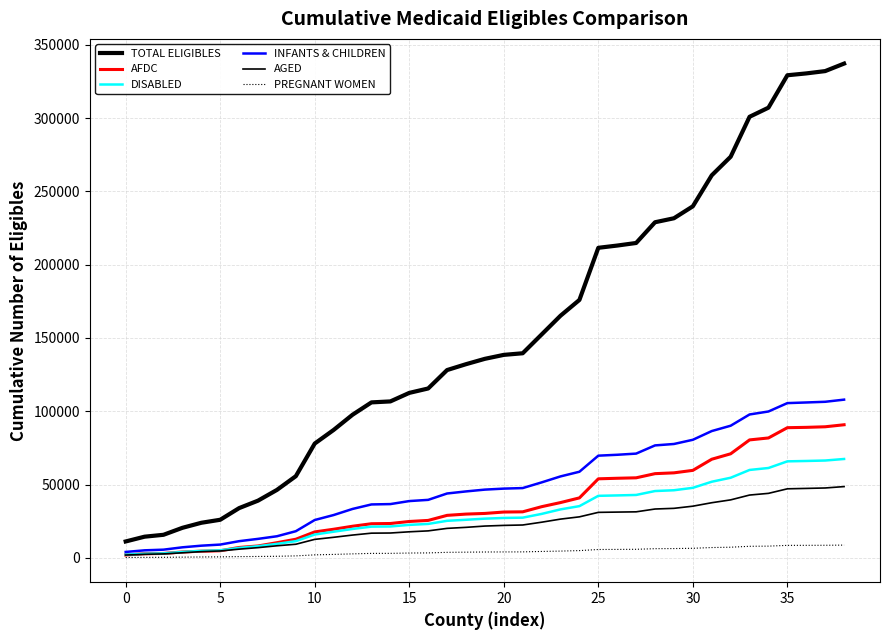

How many lines are shown in the chart?

6